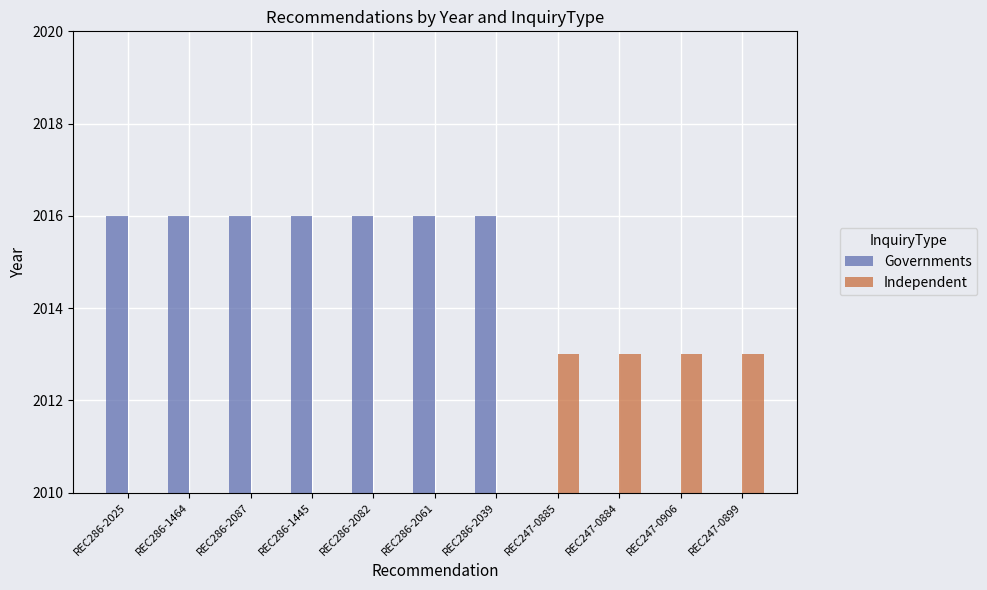

What is the difference between the maximum and second lowest values in the Governments series?

2016